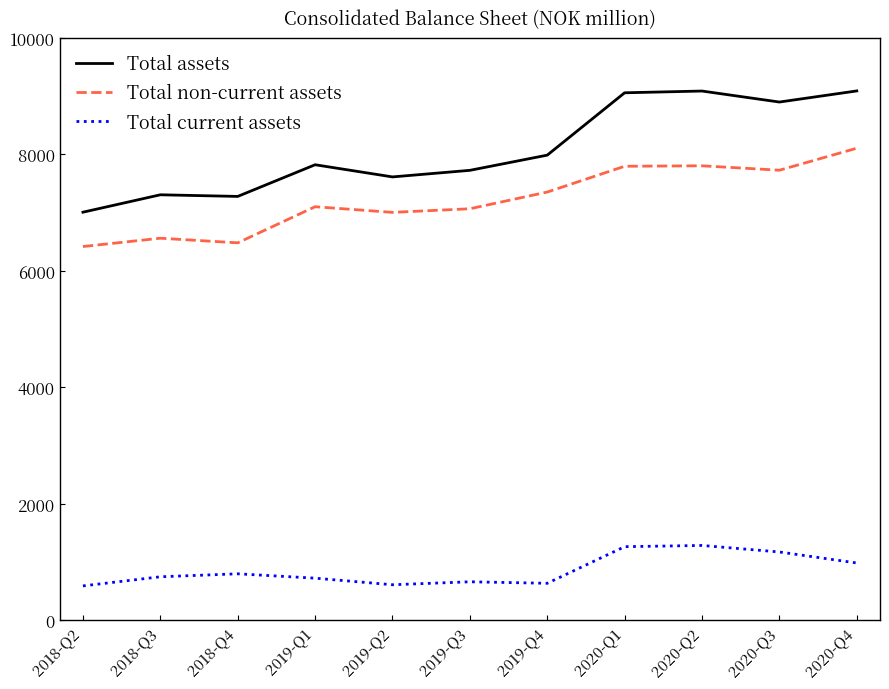

Which series has the largest range (max minus min)?

Total assets